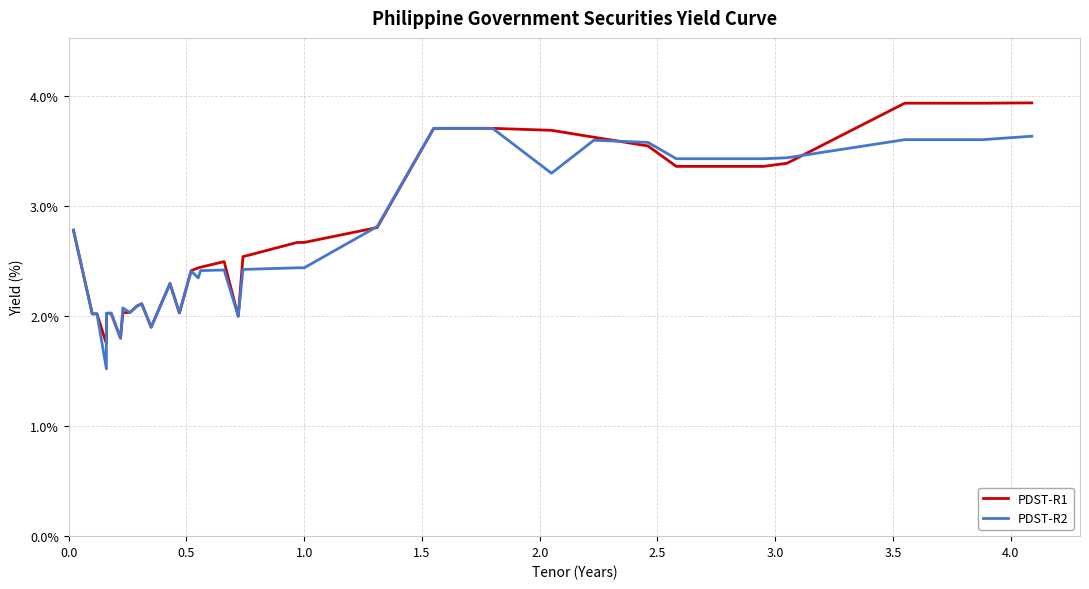

True or false: PDST-R1 has a value of 1.2 at 18.

False